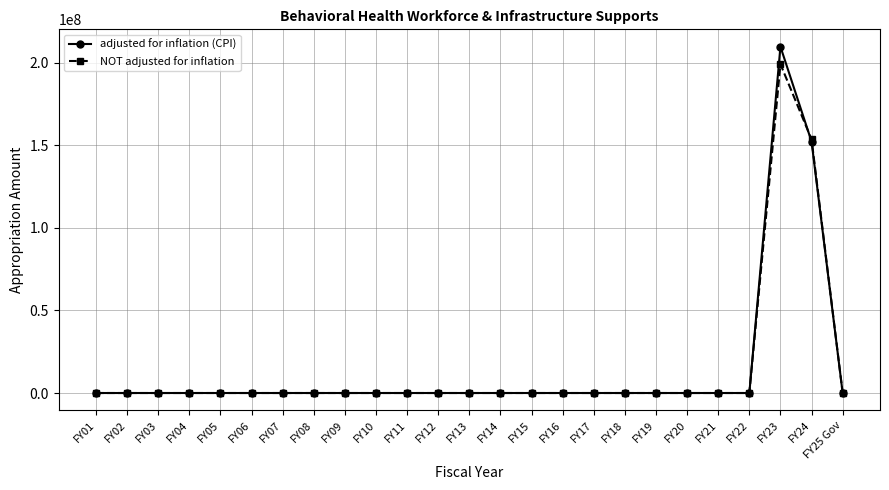

Reading left to right, extract all data points from this chart.

adjusted for inflation (CPI): FY01=0	FY02=0	FY03=0	FY04=0	FY05=0	FY06=0	FY07=0	FY08=0	FY09=0	FY10=0	FY11=0	FY12=0	FY13=0	FY14=0	FY15=0	FY16=0	FY17=0	FY18=0	FY19=0	FY20=0	FY21=0	FY22=0	FY23=209743962	FY24=152270570	FY25 Gov=0
NOT adjusted for inflation: FY01=0	FY02=0	FY03=0	FY04=0	FY05=0	FY06=0	FY07=0	FY08=0	FY09=0	FY10=0	FY11=0	FY12=0	FY13=0	FY14=0	FY15=0	FY16=0	FY17=0	FY18=0	FY19=0	FY20=0	FY21=0	FY22=0	FY23=199151167	FY24=153616691	FY25 Gov=0